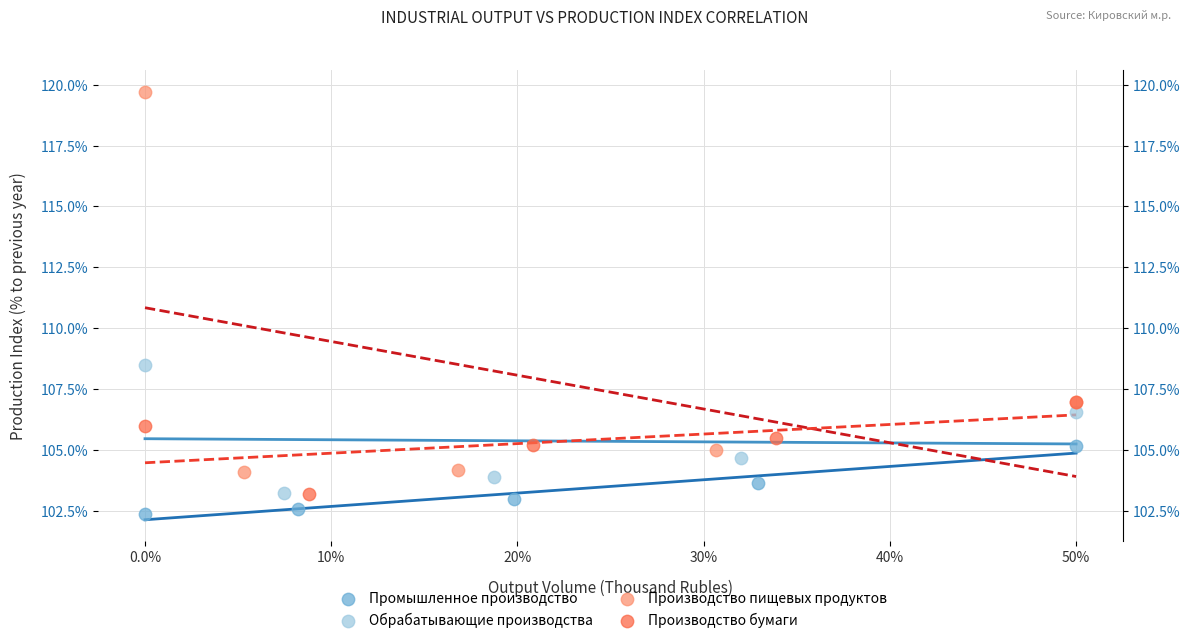

Which series has the largest Y range (max minus min)?

Производство пищевых продуктов